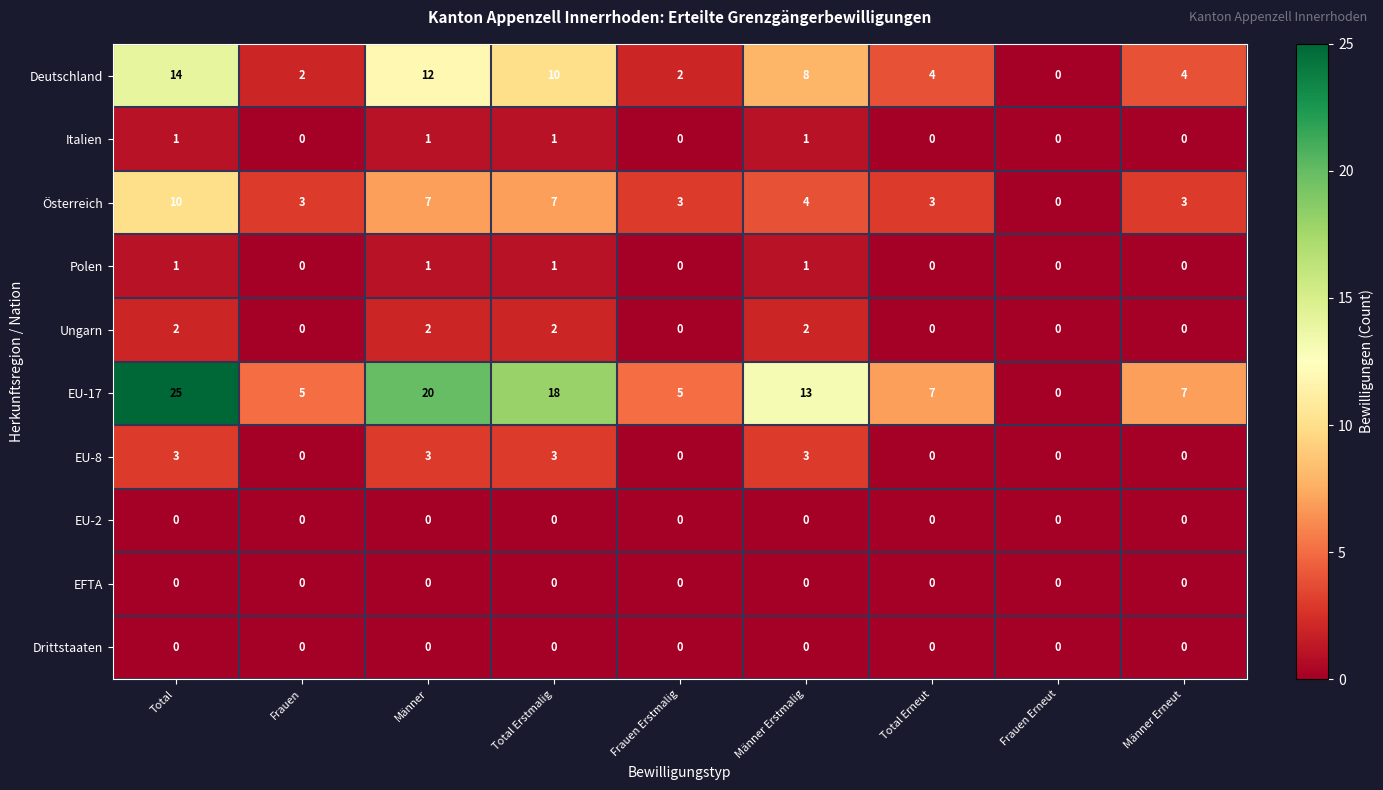

Which series has the largest total across all categories?

EU-17